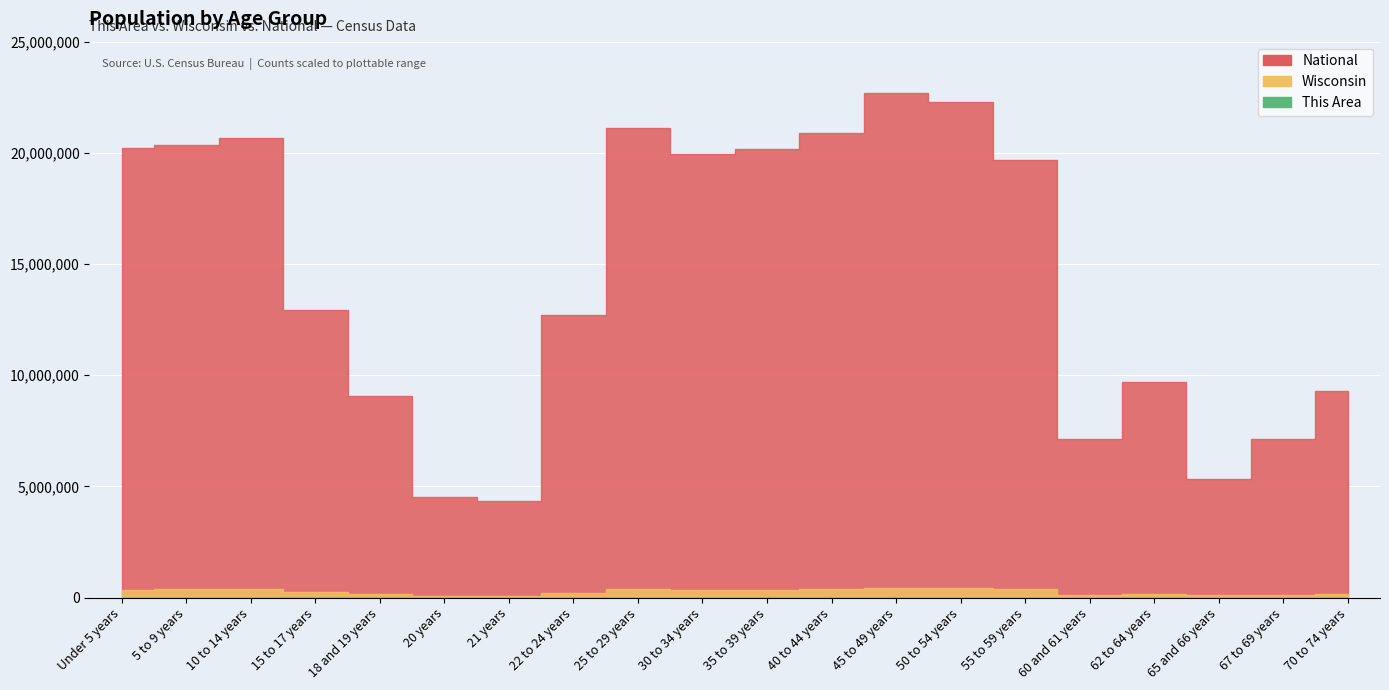

How many interior local peaks does the This Area series have?

3